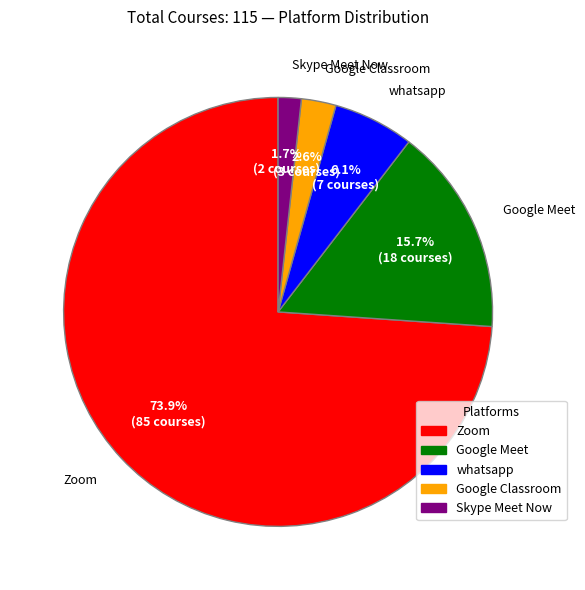

To the nearest percent, what is the combined percentage of Skype Meet Now and whatsapp?

8%